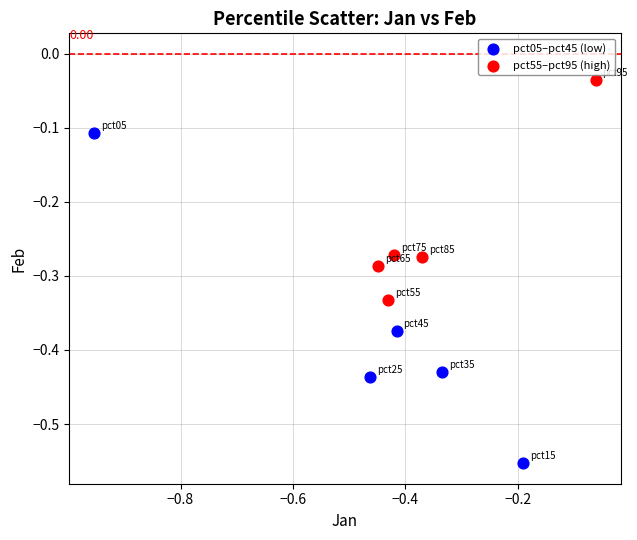

What are all the series names shown in the legend?

pct05–pct45 (low), pct55–pct95 (high)